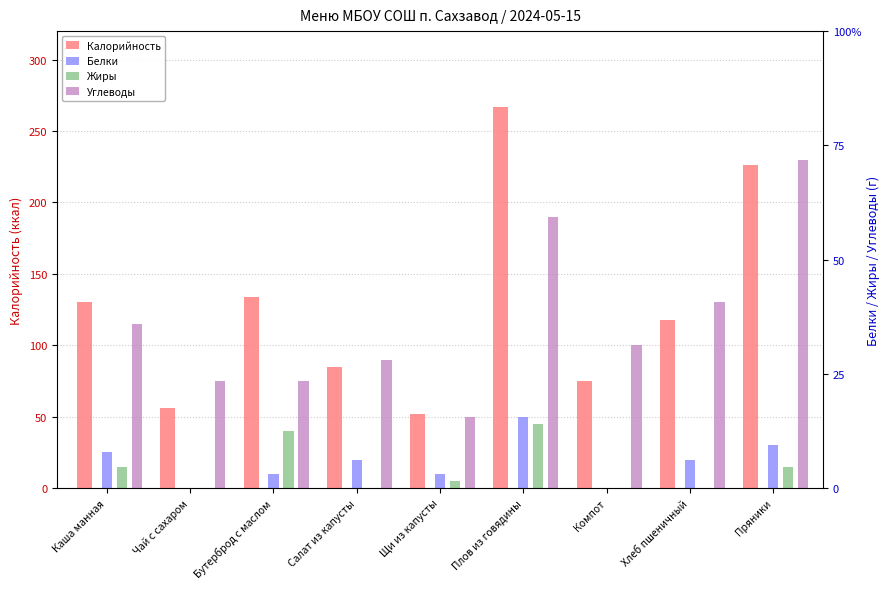

Reading left to right, list all the values displayed in this chart.

Калорийность: 130	56	134	85	52	267	75	118	226
Белки: 5	0	2	4	2	10	0	4	6
Жиры: 3	0	8	0	1	9	0	0	3
Углеводы: 23	15	15	18	10	38	20	26	46